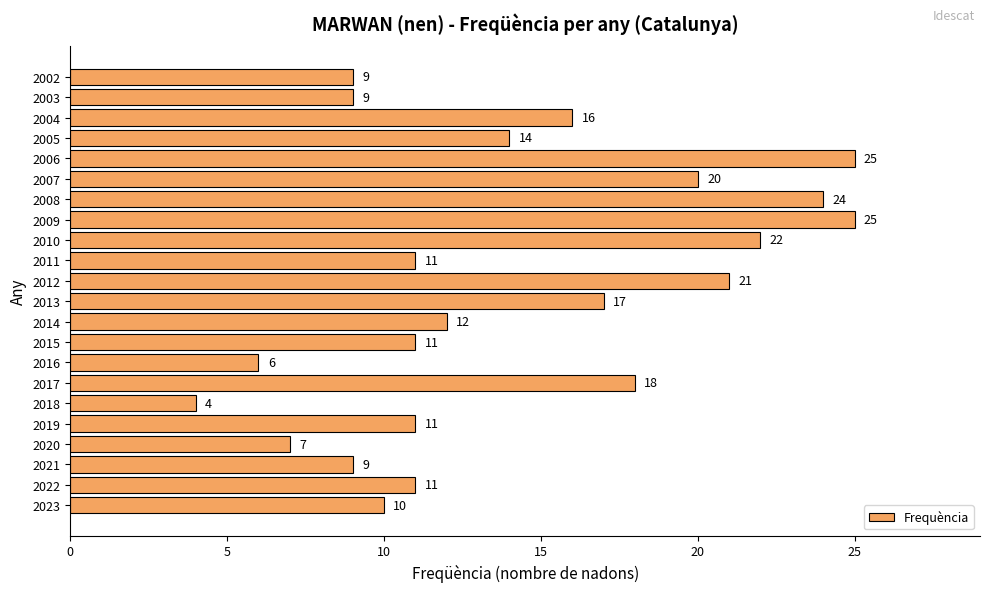

How many data points are less than 12?

11